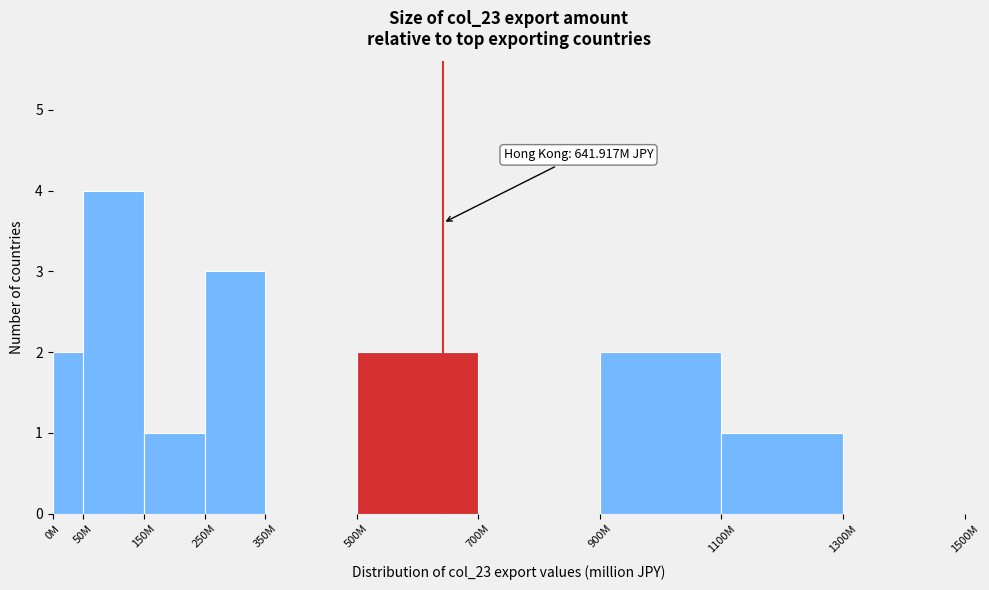

Reading left to right, extract all data points from this chart.

0M=2	50M=4	150M=1	250M=3	350M=0	500M=2	700M=0	900M=2	1100M=1	1300M=0